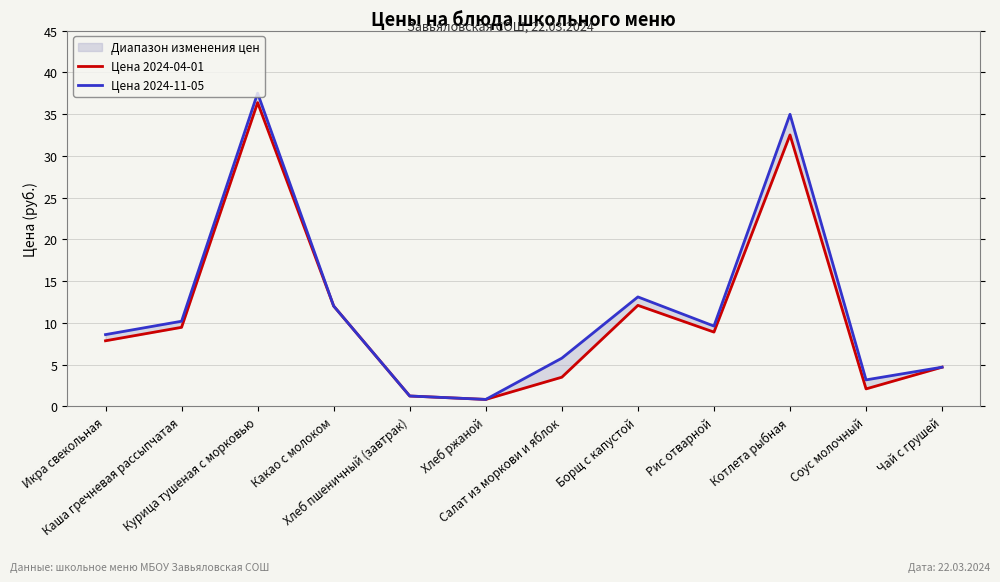

Read the Цена 2024-11-05 value at Чай с грушей.

4.7